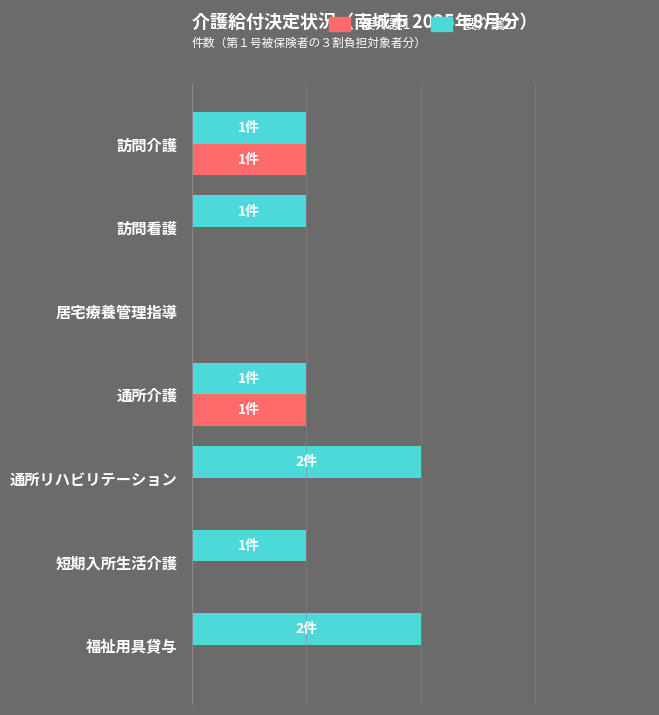

Rank the series by their maximum value, from lowest to highest.

要介護1, 要介護2